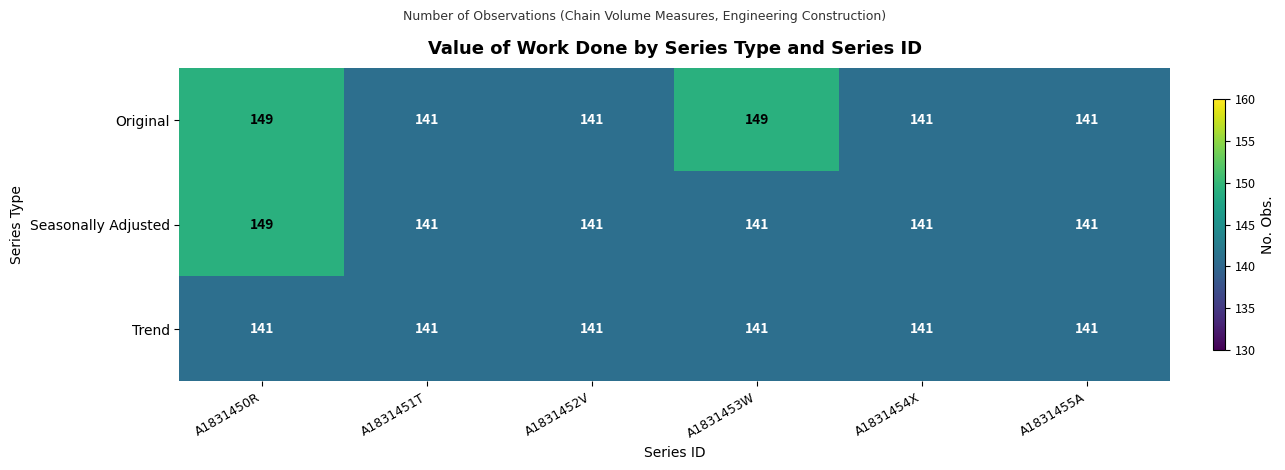

The Seasonally Adjusted series shows 141 at A1831454X. True or false?

True